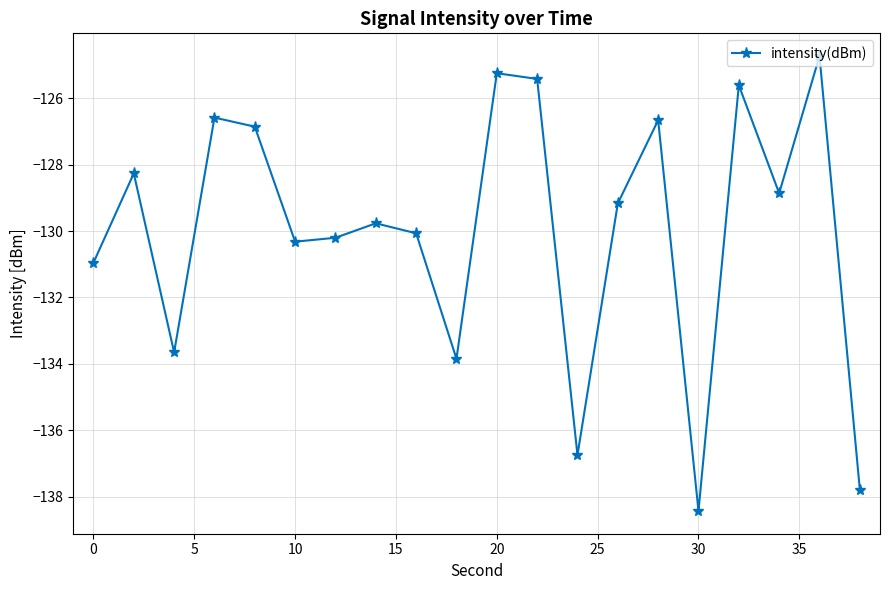

How many lines are shown in the chart?

1